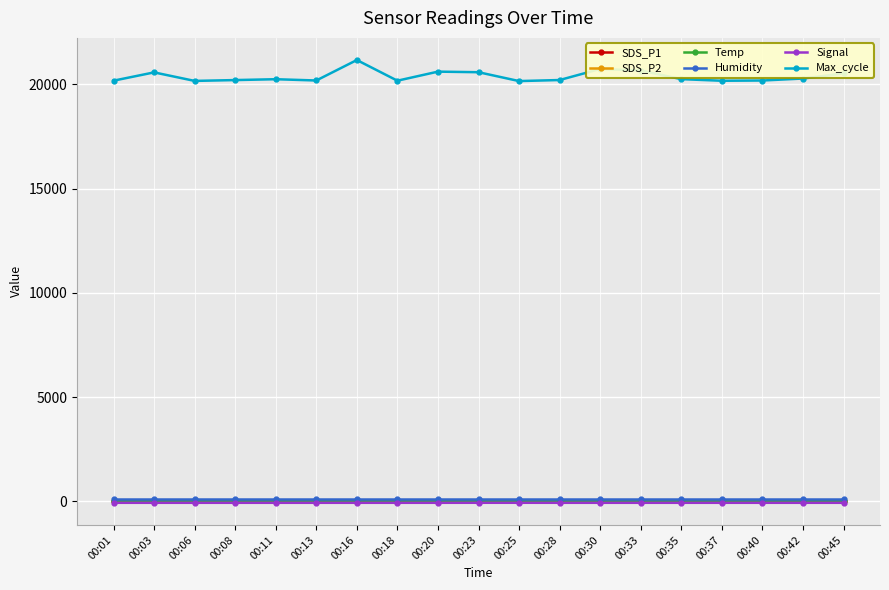

True or false: Temp and Humidity intersect in this chart.

False